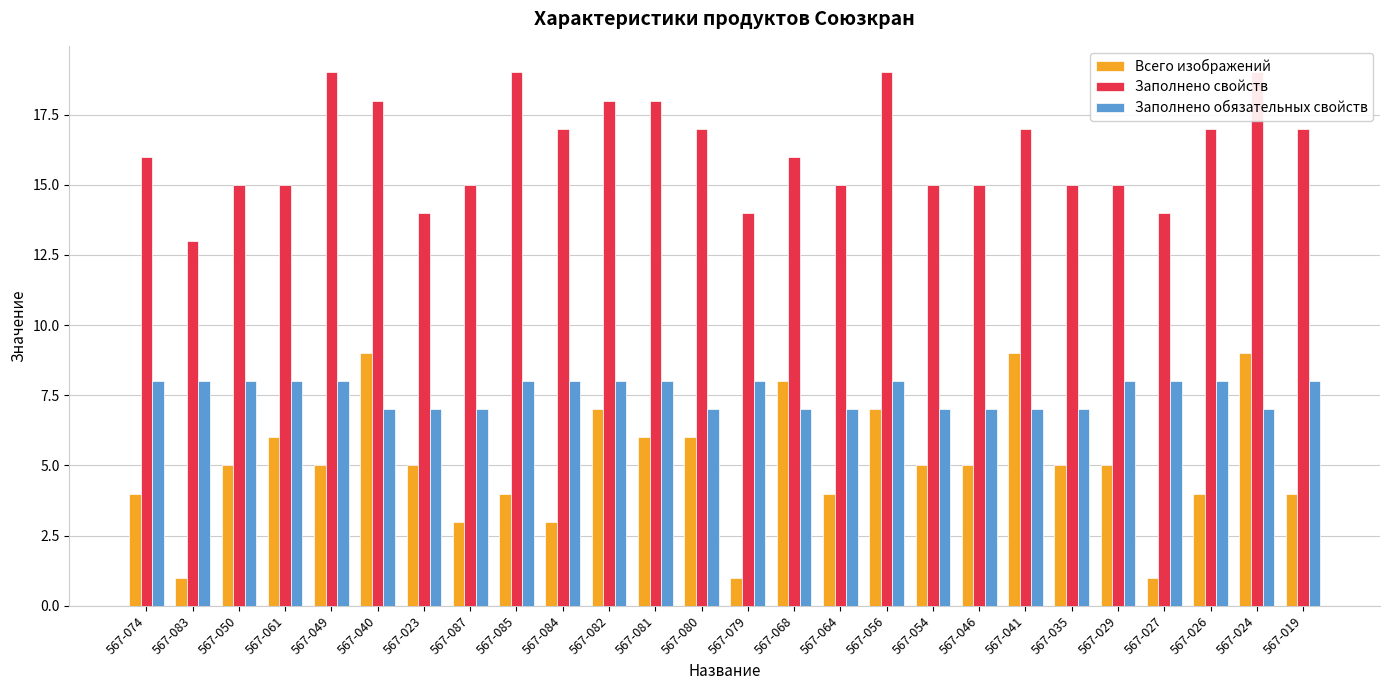

Reading right to left, what are all the values shown in this chart?

Всего изображений: 4	9	4	1	5	5	9	5	5	7	4	8	1	6	6	7	3	4	3	5	9	5	6	5	1	4
Заполнено свойств: 17	19	17	14	15	15	17	15	15	19	15	16	14	17	18	18	17	19	15	14	18	19	15	15	13	16
Заполнено обязательных свойств: 8	7	8	8	8	7	7	7	7	8	7	7	8	7	8	8	8	8	7	7	7	8	8	8	8	8